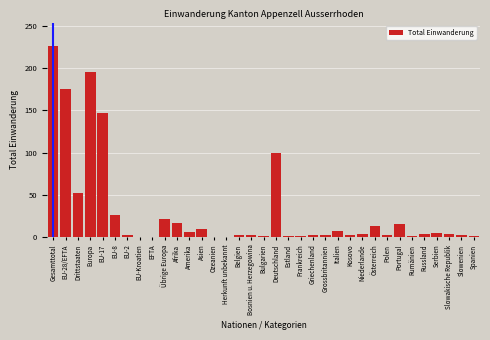

At which label is the value closest to 113?

Deutschland